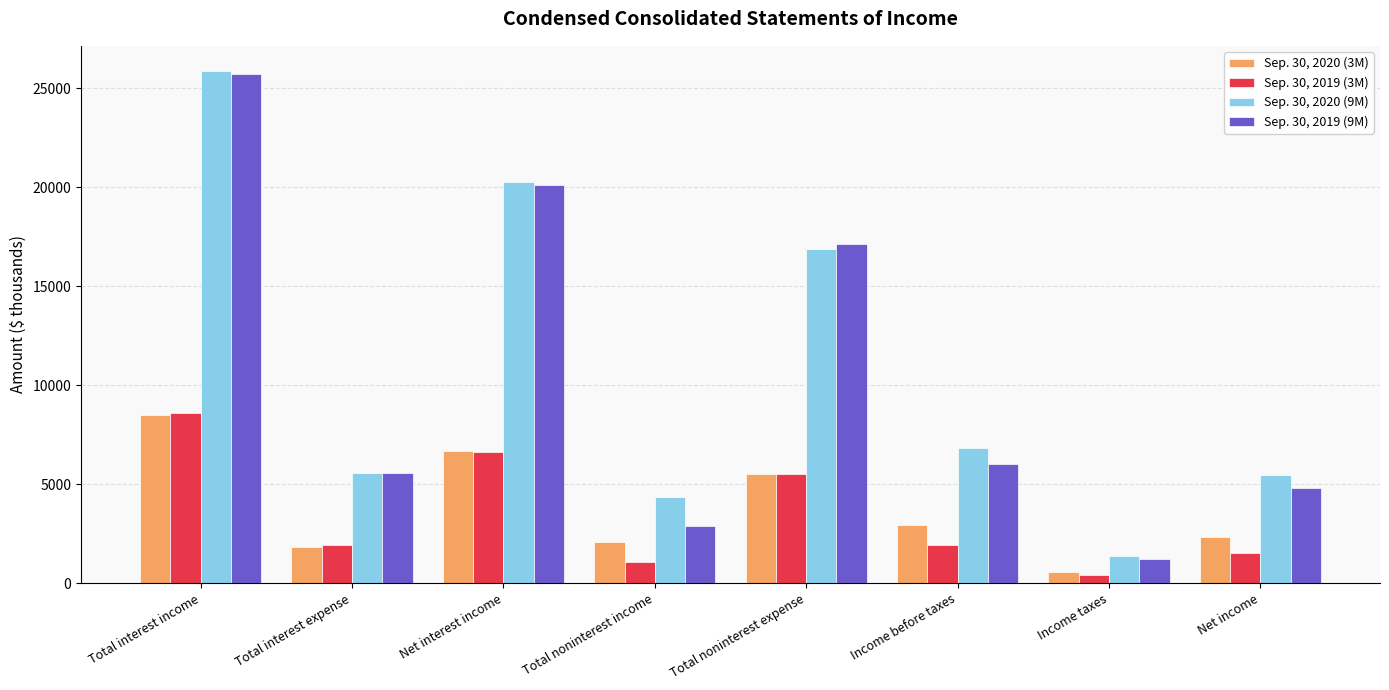

How many distinct data groups are displayed?

4